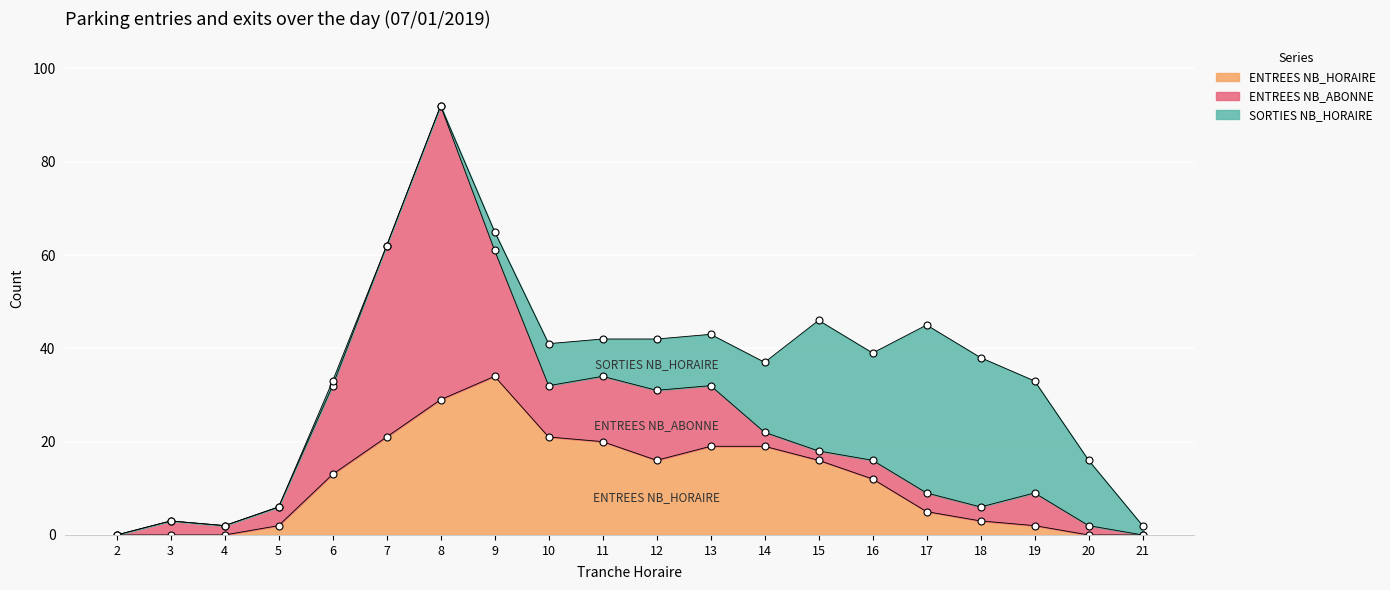

What is the sum of all ENTREES NB_HORAIRE values?

232